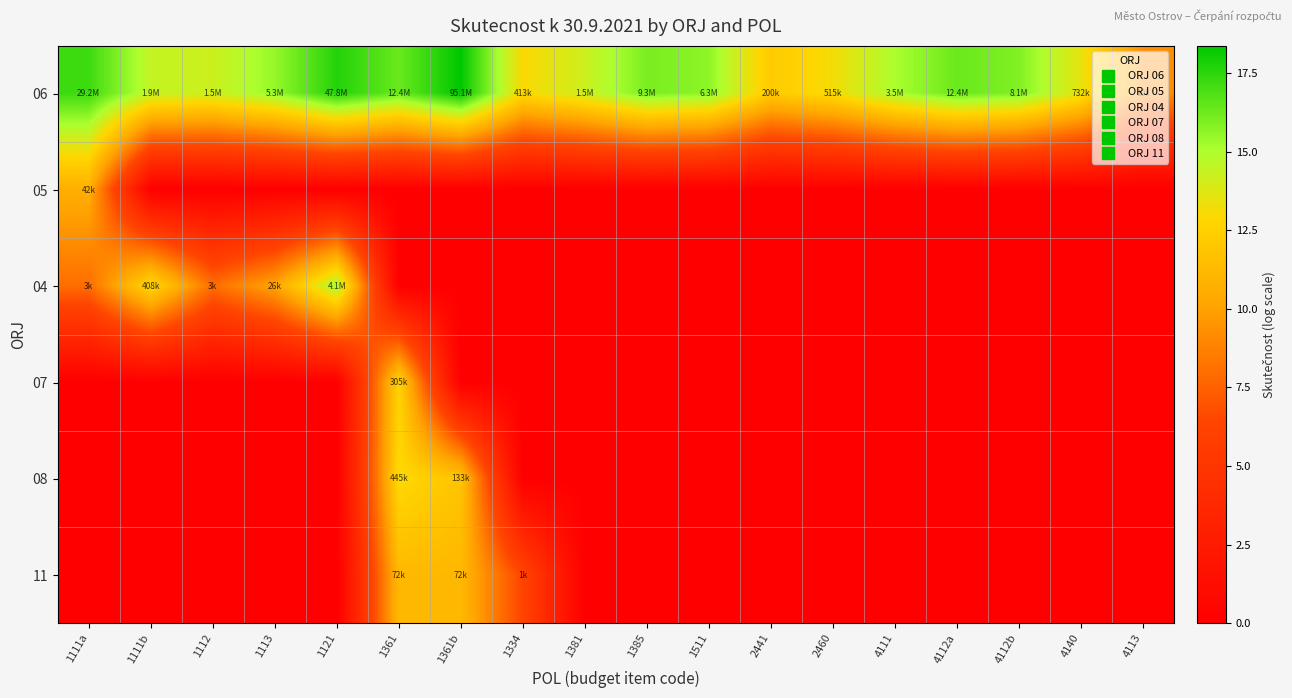

Rank the series at 1334 from lowest to highest value.

05, 04, 07, 08, 11, 06